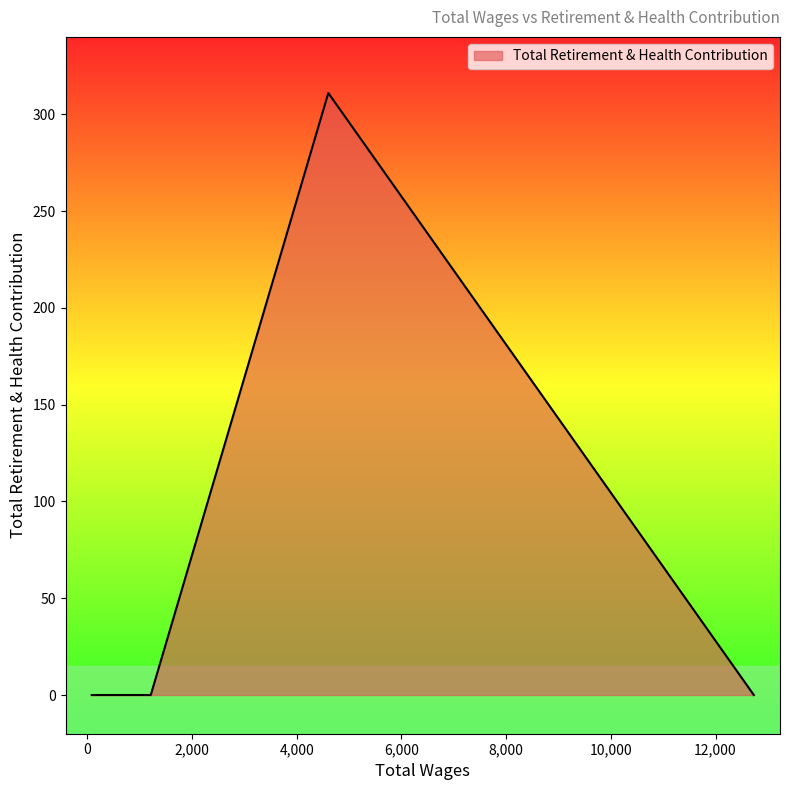

What is the maximum value shown in the chart?

311